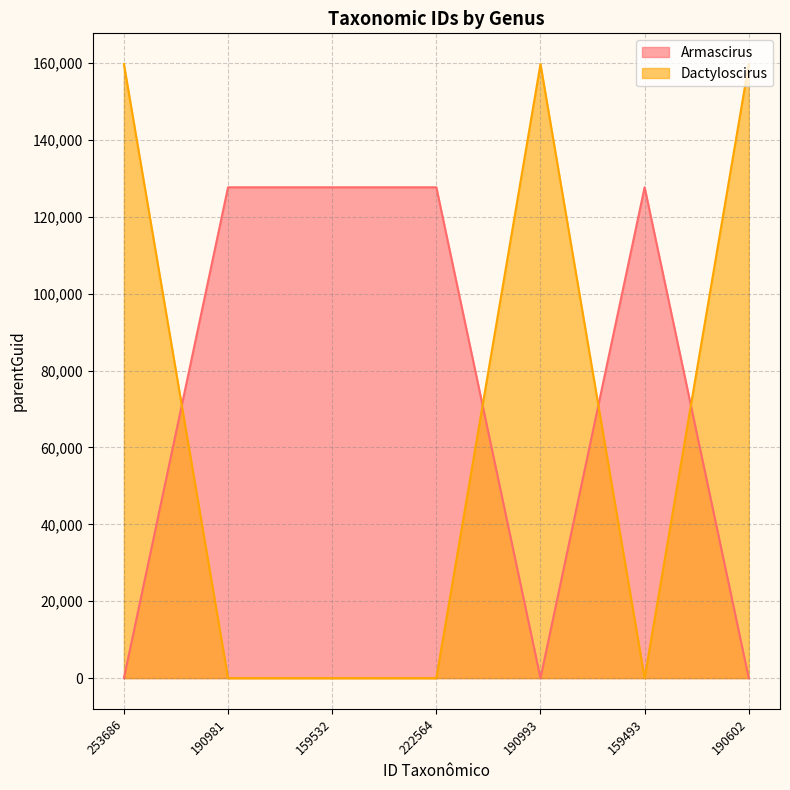

Is the value of Armascirus at 222564 greater than the value of Dactyloscirus at 222564?

Yes